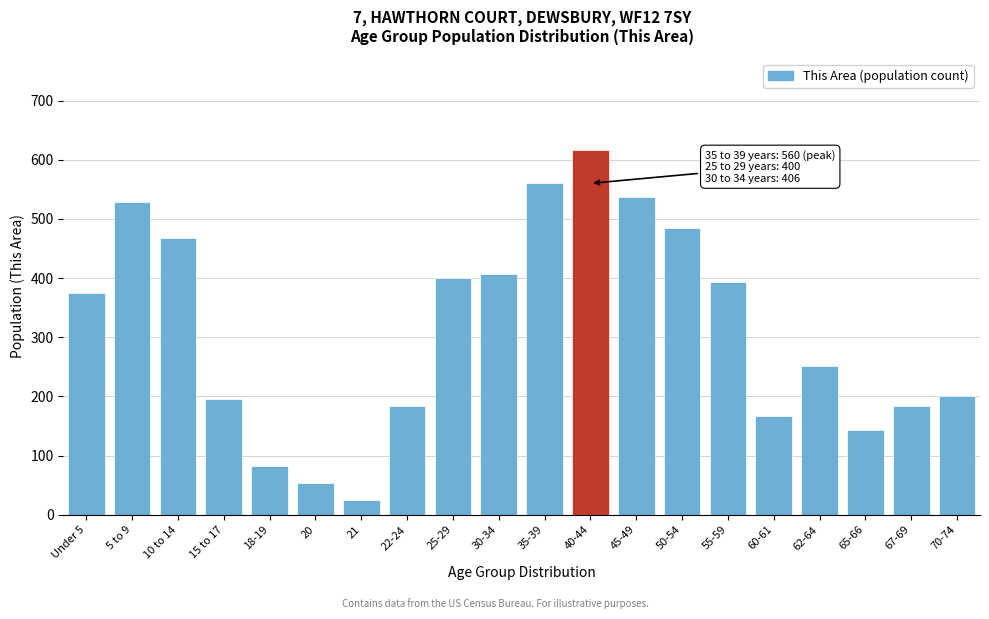

What is the sum of all values?

6254